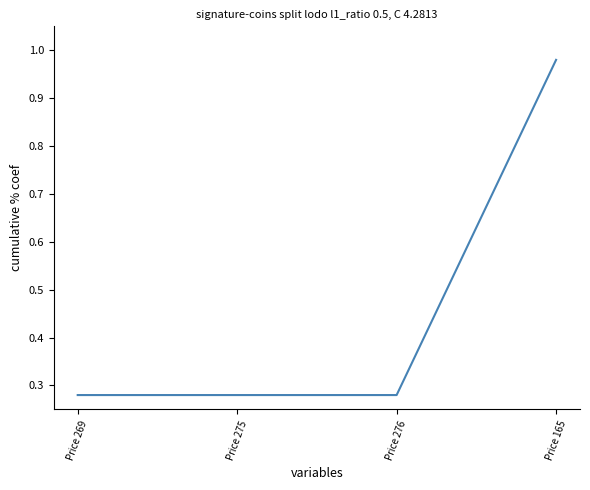

The chart shows a value of 0.2 at Price 165. True or false?

False